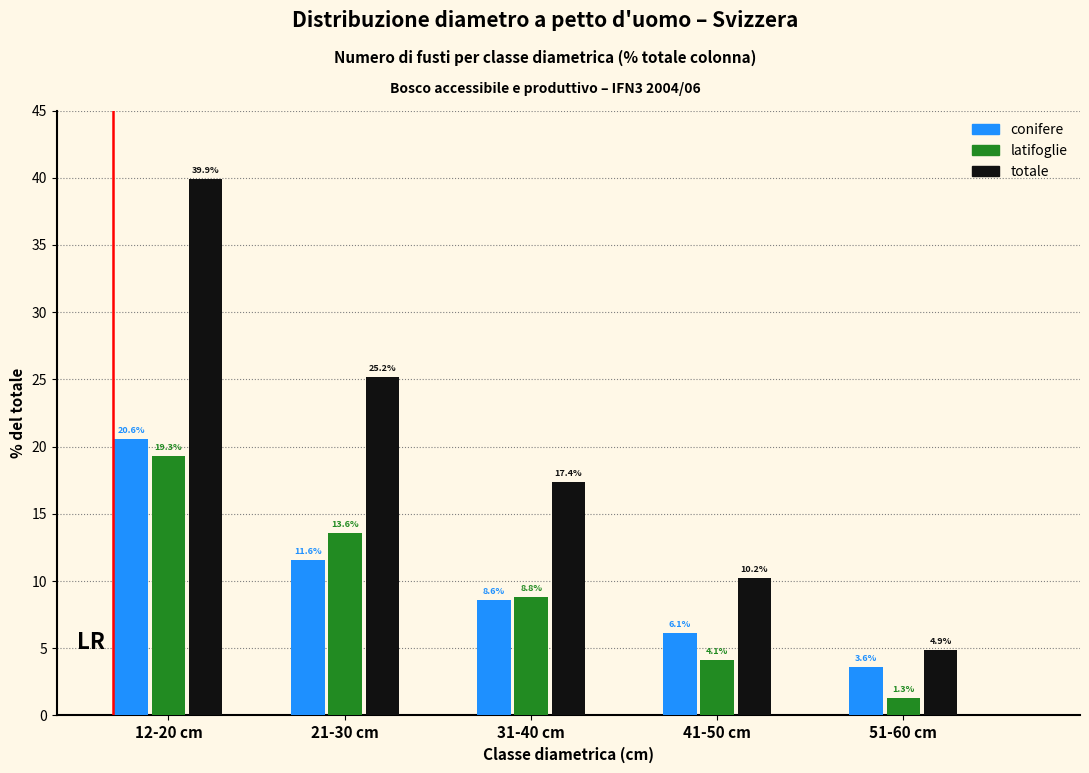

Reading left to right, list all the values displayed in this chart.

conifere: 12-20 cm=20.6	21-30 cm=11.6	31-40 cm=8.6	41-50 cm=6.1	51-60 cm=3.6
latifoglie: 12-20 cm=19.3	21-30 cm=13.6	31-40 cm=8.8	41-50 cm=4.1	51-60 cm=1.3
totale: 12-20 cm=39.9	21-30 cm=25.2	31-40 cm=17.4	41-50 cm=10.2	51-60 cm=4.9